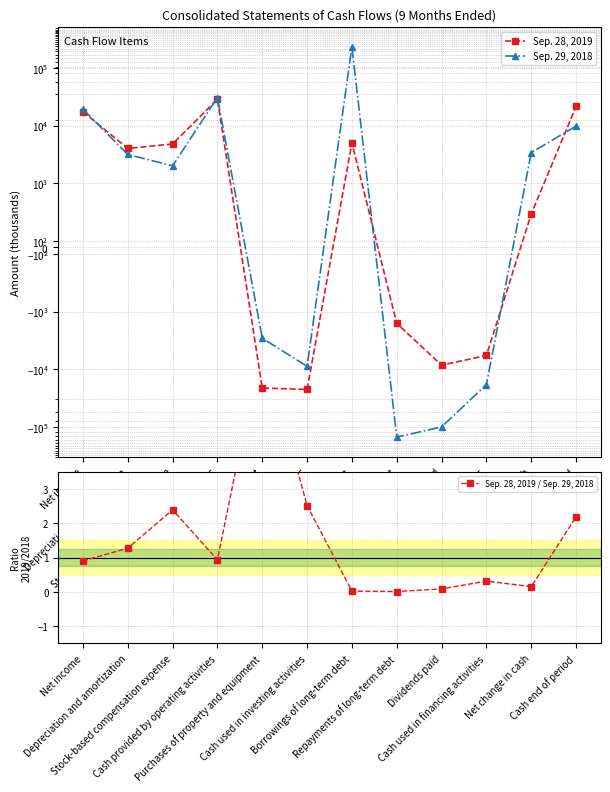

At which label is Sep. 29, 2018 closest to 40804?

Cash provided by operating activities